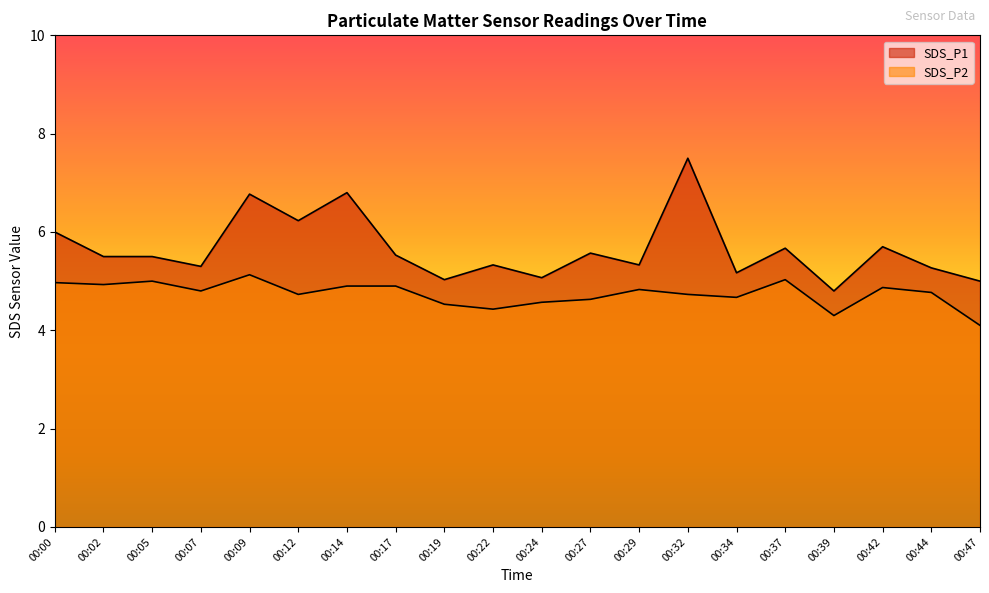

What is the minimum value shown in the chart?

4.1